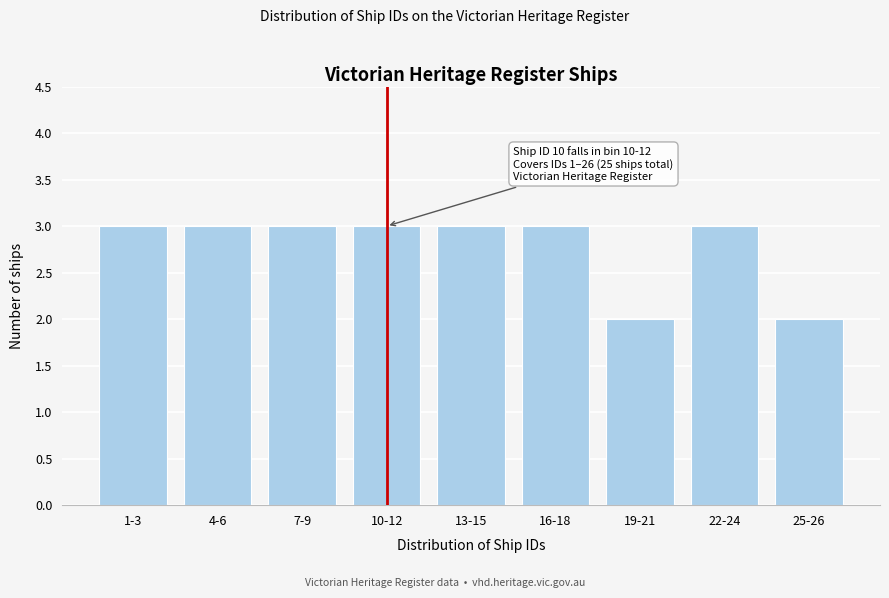

Reading left to right, list all the values displayed in this chart.

1-3=3	4-6=3	7-9=3	10-12=3	13-15=3	16-18=3	19-21=2	22-24=3	25-26=2